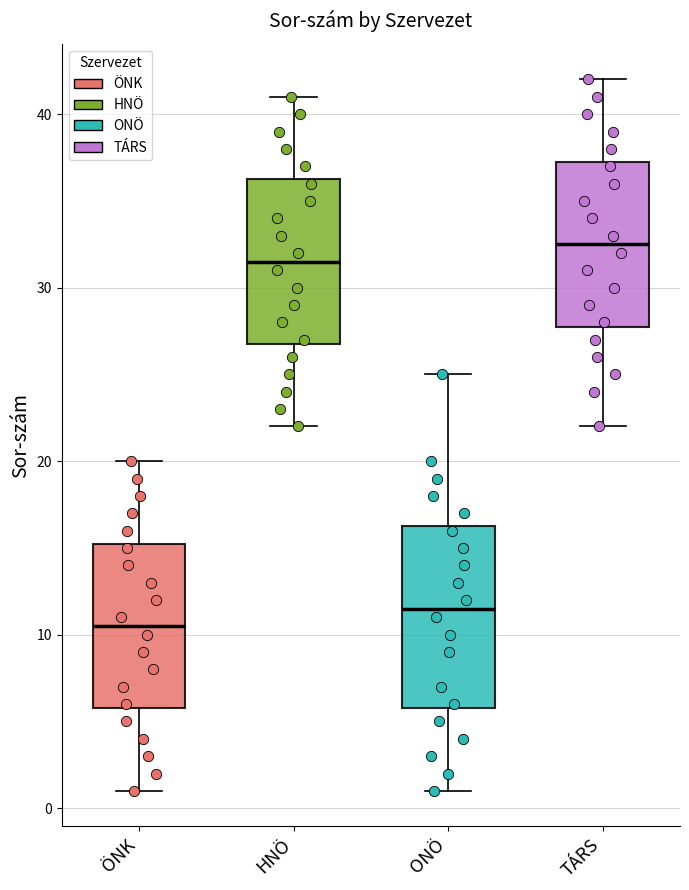

Reading left to right, transcribe this box plot: for each box, give where its median line is, the range the box spans, and where its two whiskers end, as read against the y-axis. The values are not printed on the chart, so give them approximately, as read against the axis.

ÖNK: median 11, box 6 to 15, whiskers 1 to 20
HNÖ: median 32, box 27 to 36, whiskers 22 to 41
ONÖ: median 12, box 6 to 16, whiskers 1 to 25
TÁRS: median 33, box 28 to 37, whiskers 22 to 42